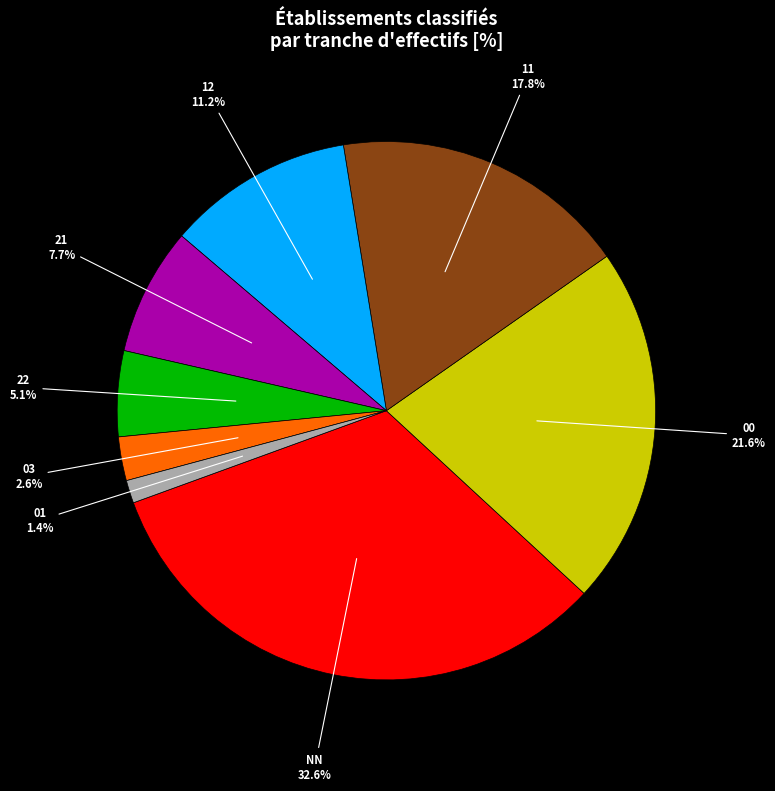

Which slice is the largest?

NN